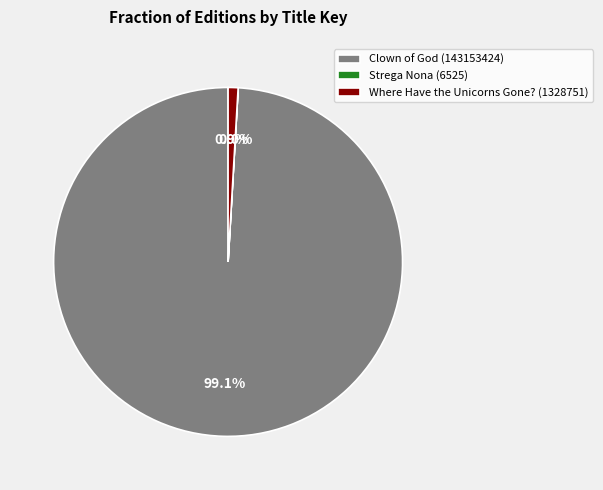

To the nearest percent, what is the average slice percentage?

33%